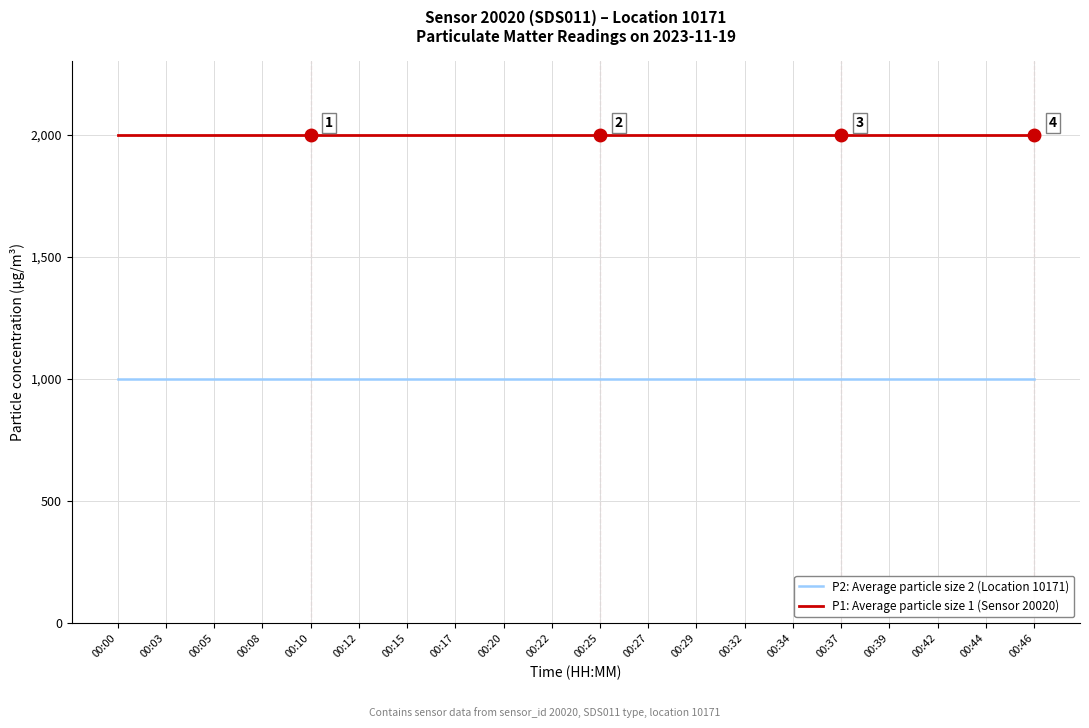

Is this an area chart (filled region under the line)?

No